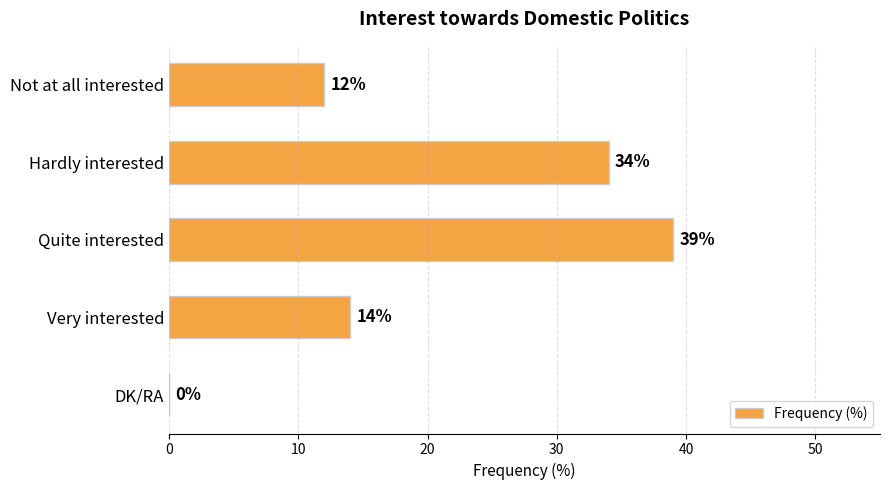

True or false: the data shows 39 at Quite interested.

True